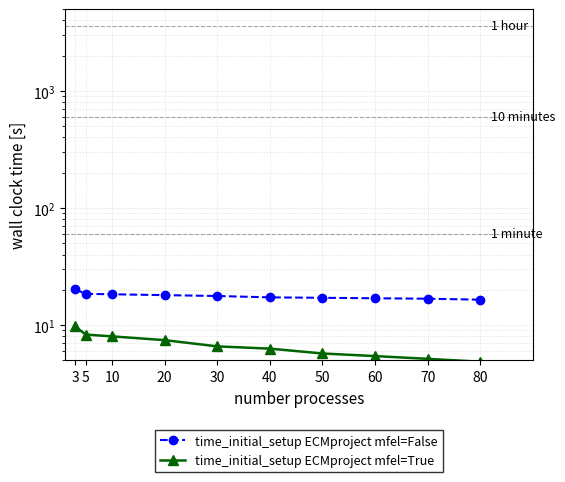

What is the total value across all series at 3?

29.9